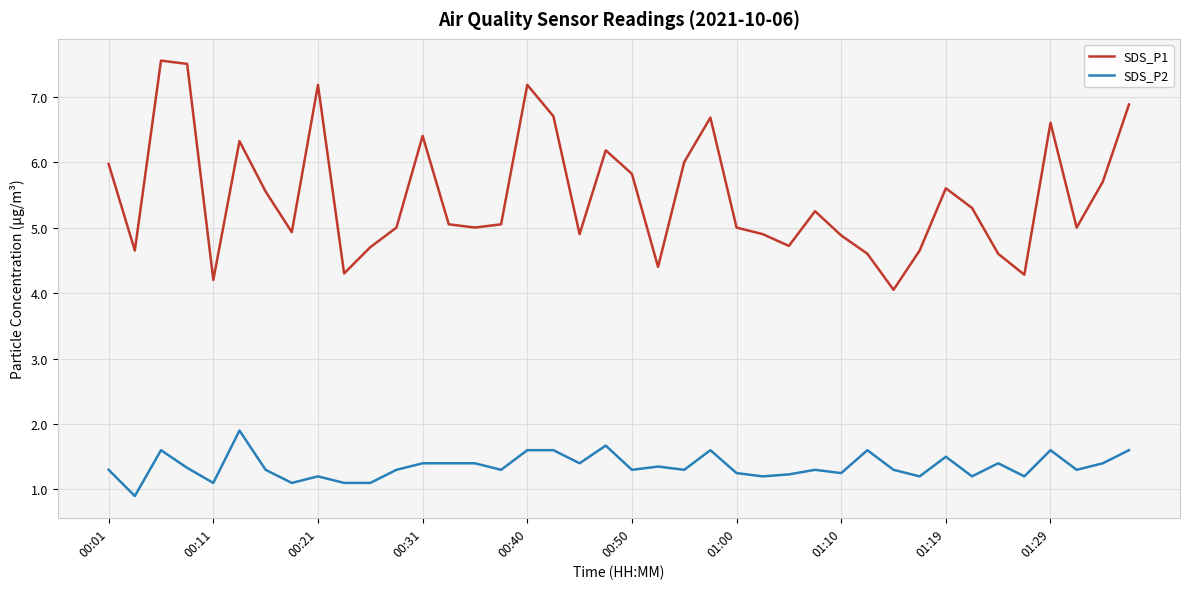

How many lines are shown in the chart?

2